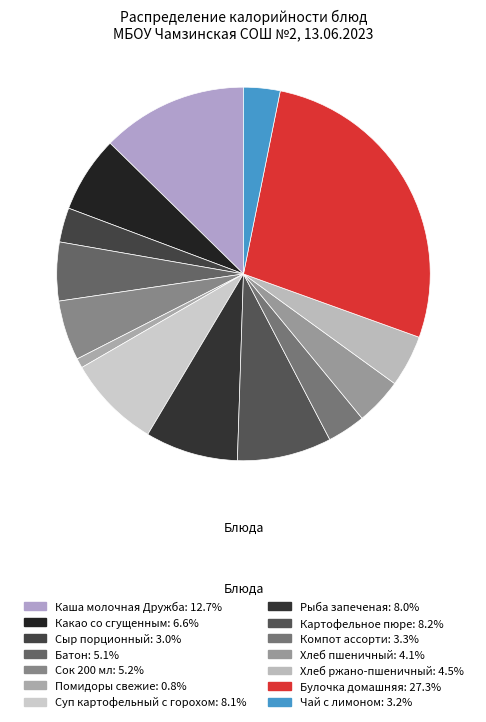

To the nearest percent, what percentage of the pie is Какао со сгущенным?

7%